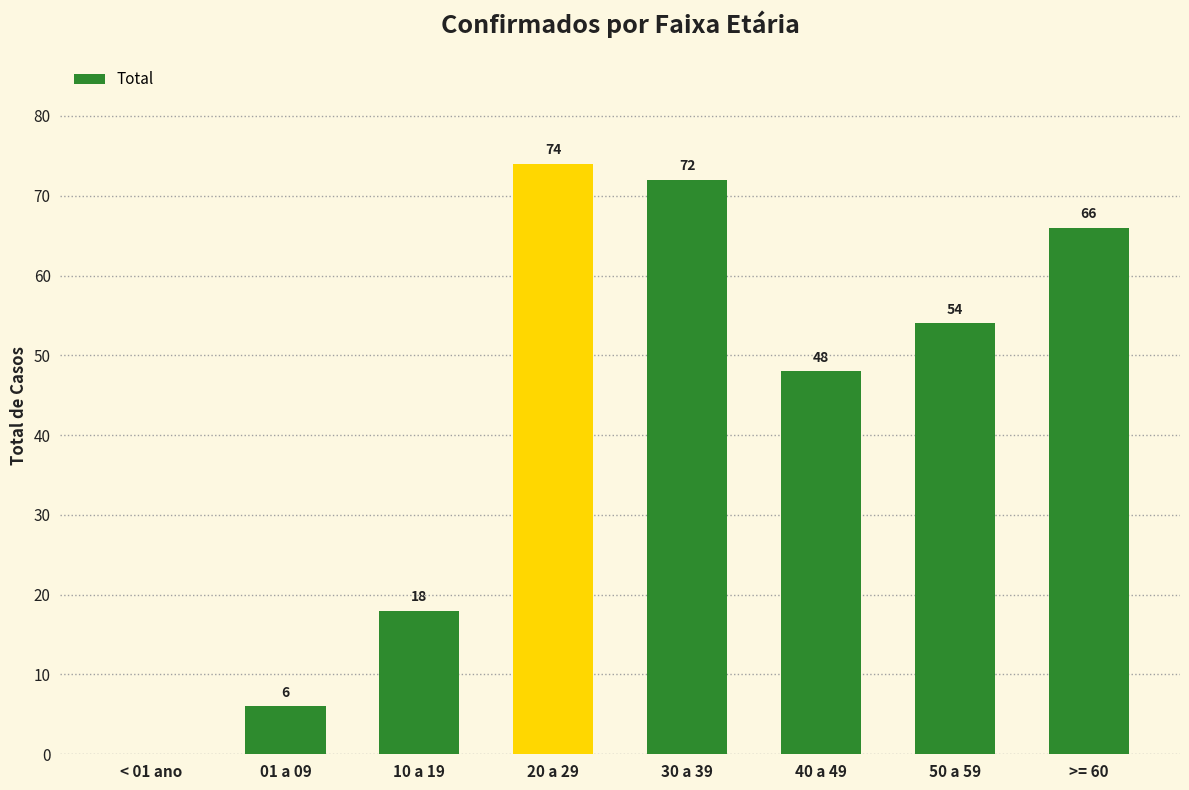

The chart shows a value of 104 at >= 60. True or false?

False